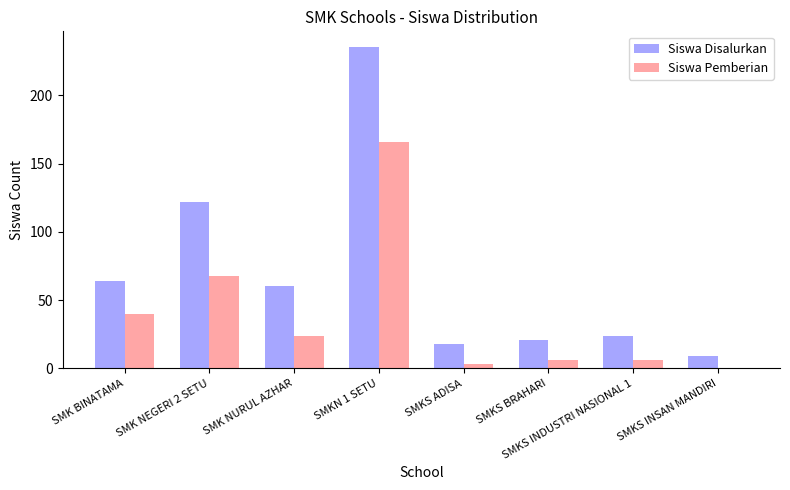

Count the number of categories in the chart.

8